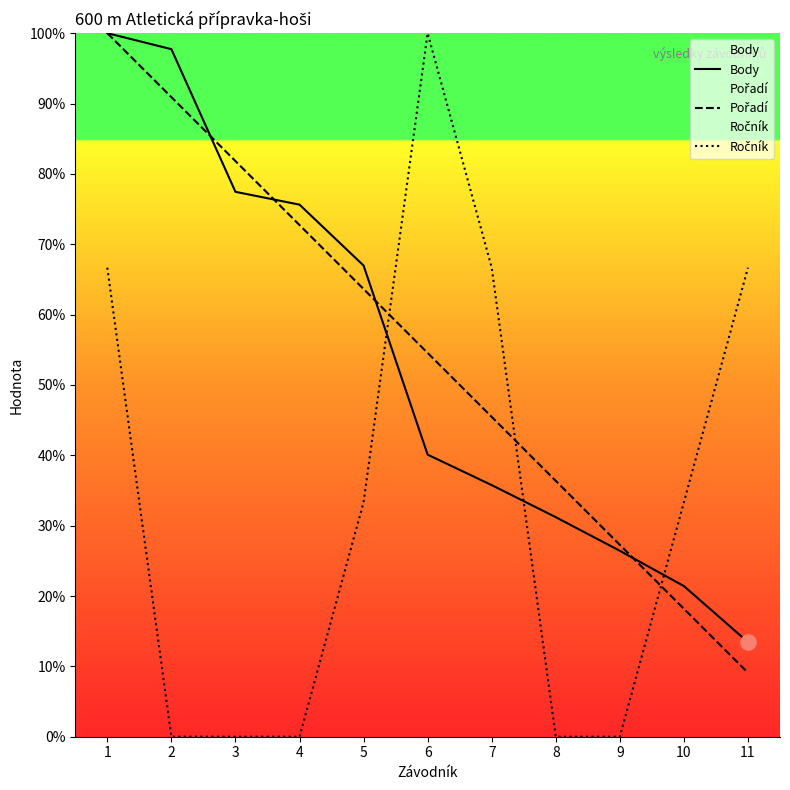

Which series has the widest spread of Y values?

Ročník